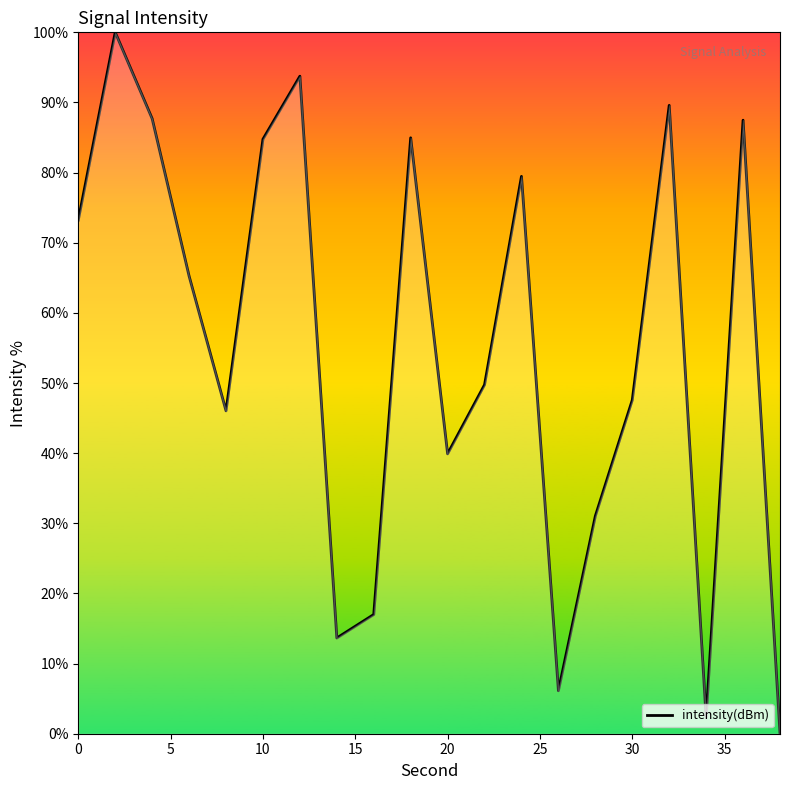

What is the difference between the maximum and minimum values?

100.0